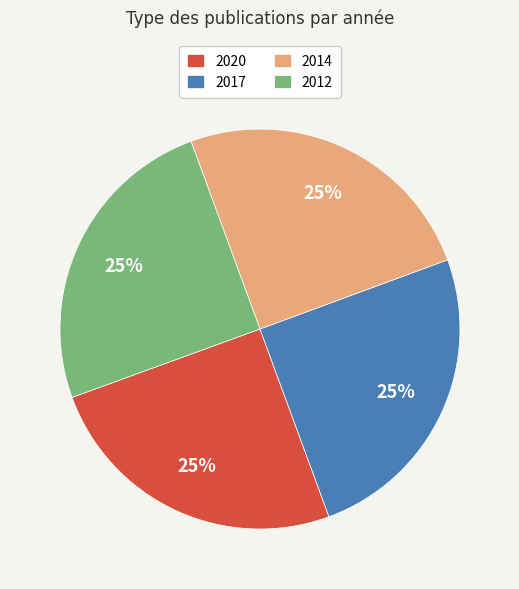

Is there any slice that represents more than half of the pie?

No